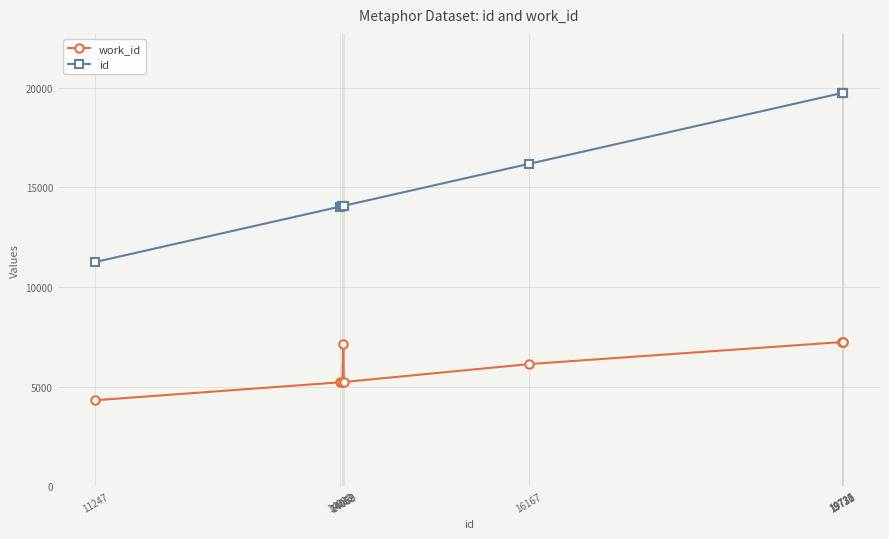

What is the total value across all series at 11247?

15559